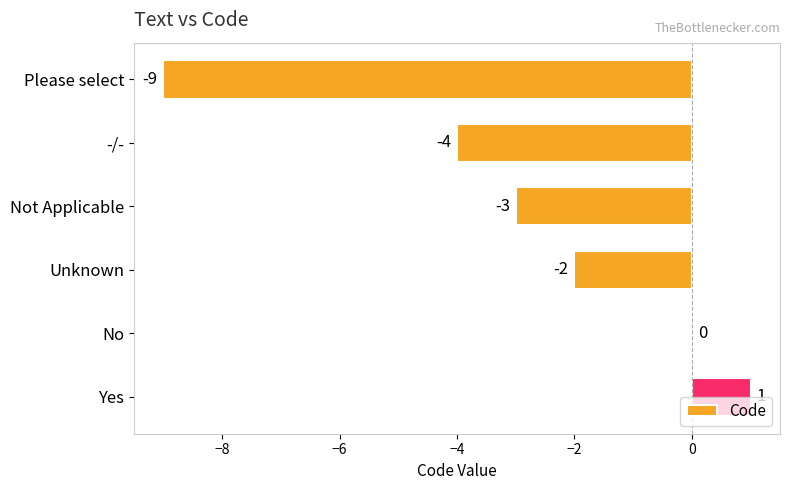

How many categories are shown in the chart?

6